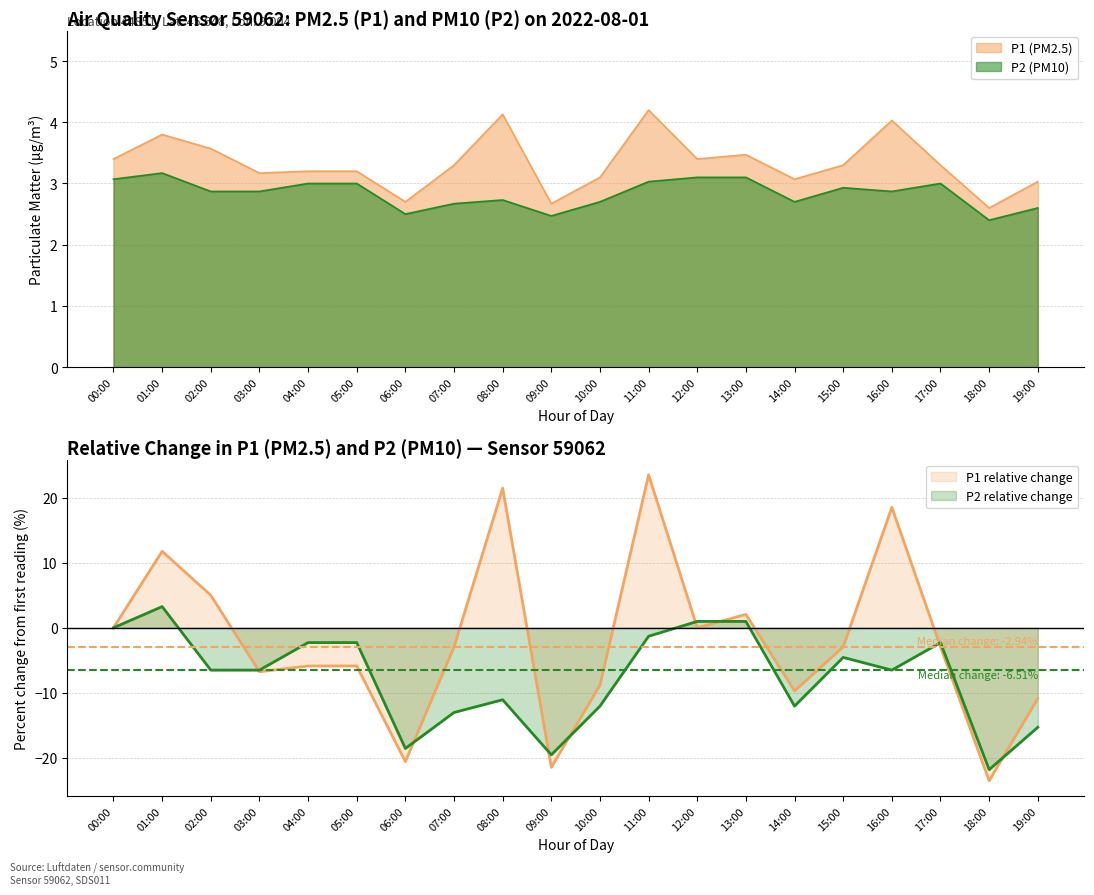

What is the label of the 11th point from the left?

10:00